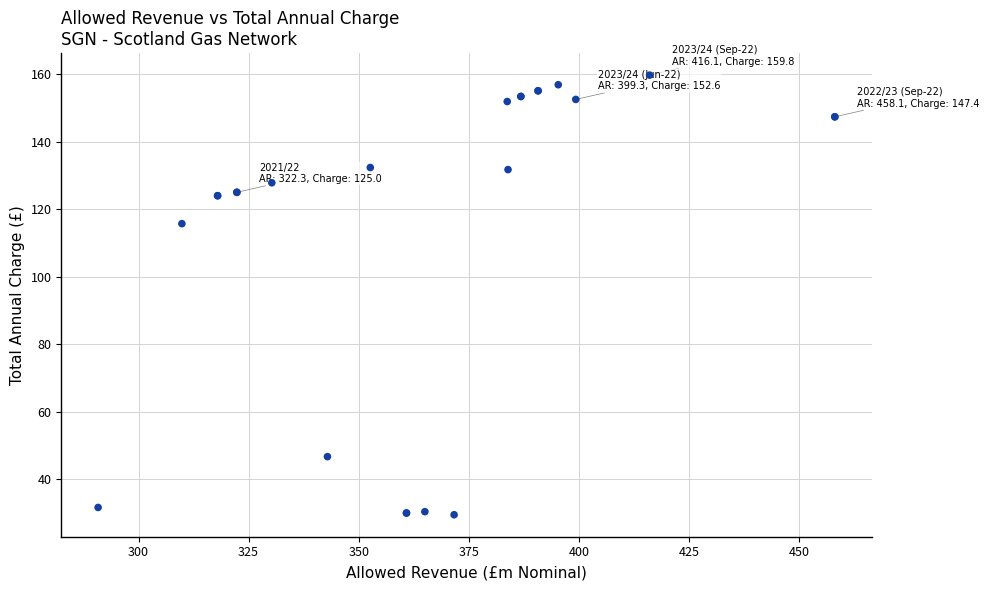

What Y value in the scatter plot is closest to 94?

115.7